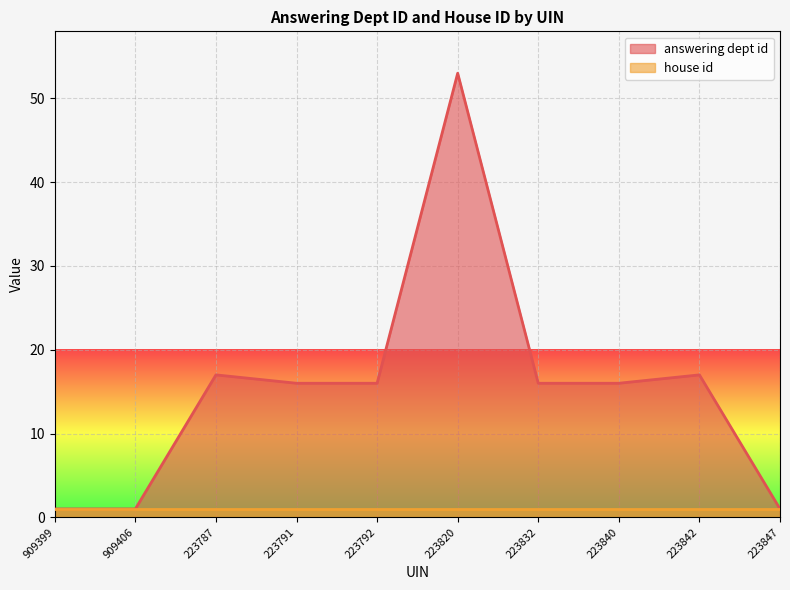

How many categories are shown in the chart?

10